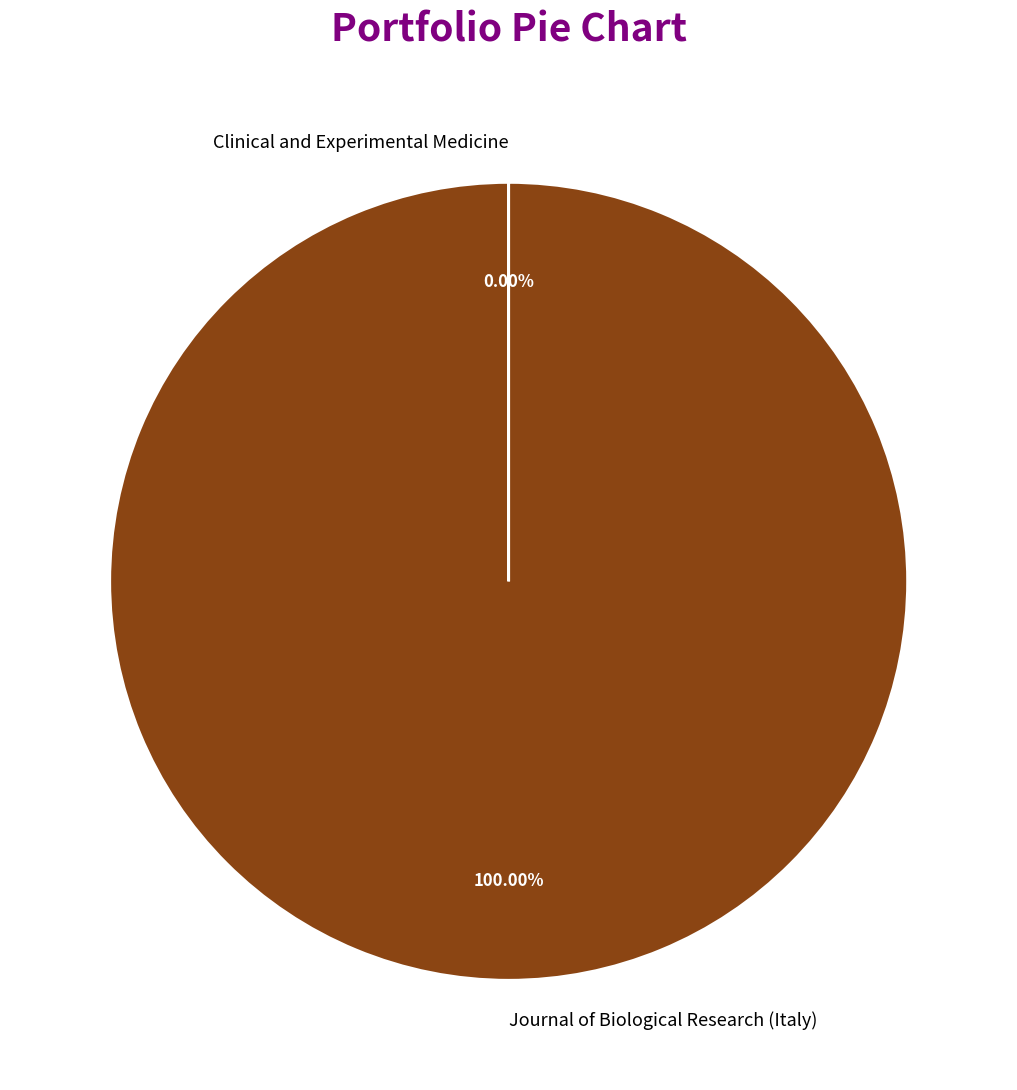

What is the majority slice?

Journal of Biological Research (Italy)